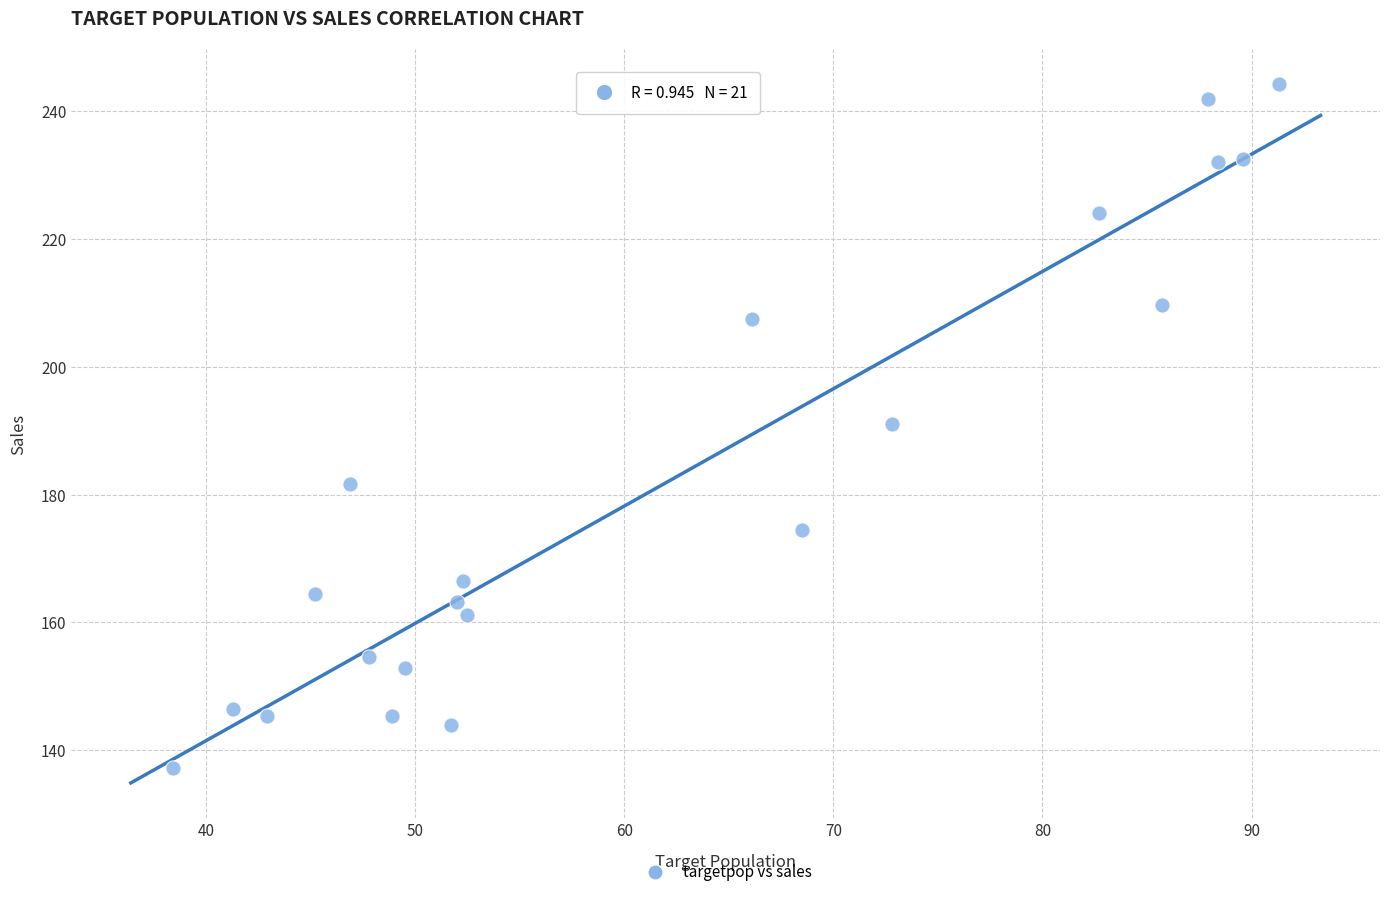

What is the range of X values (max minus min)?

52.9